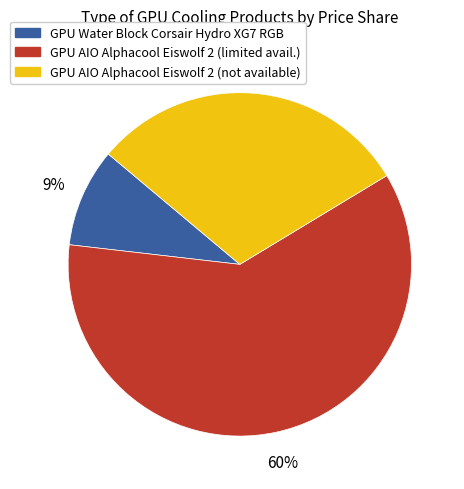

To the nearest percent, what is the average slice percentage?

33%